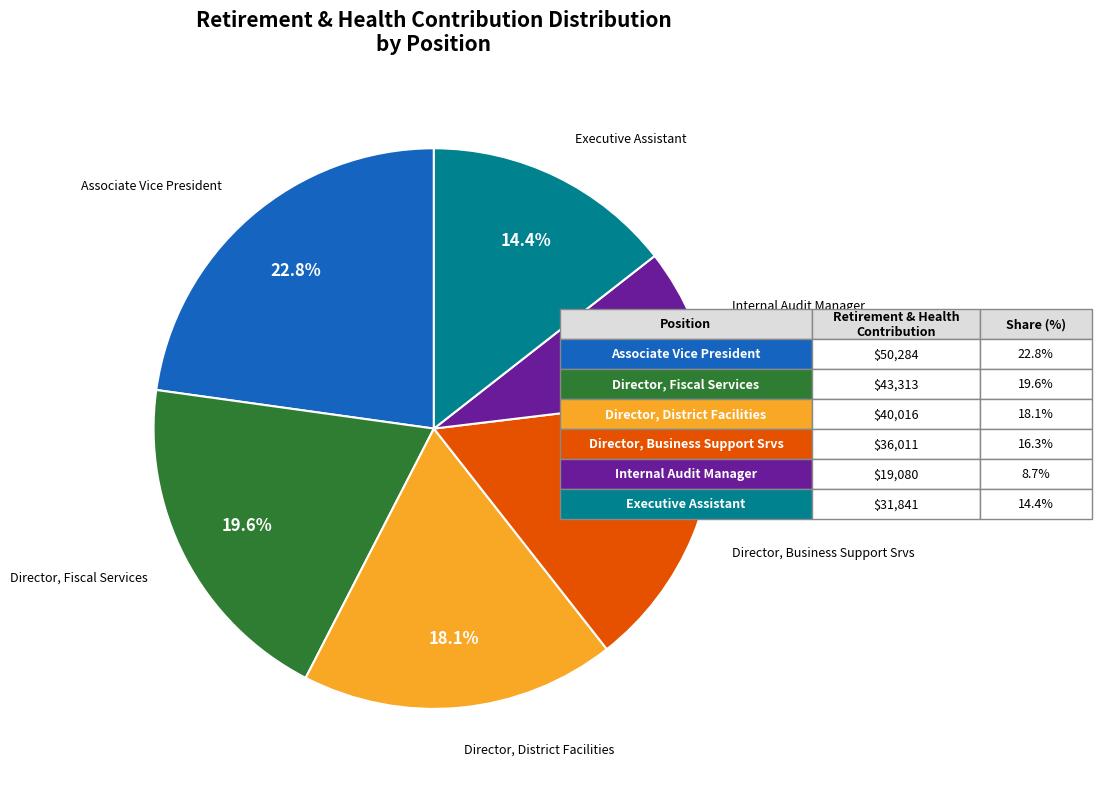

To the nearest percent, what is the average slice percentage?

17%